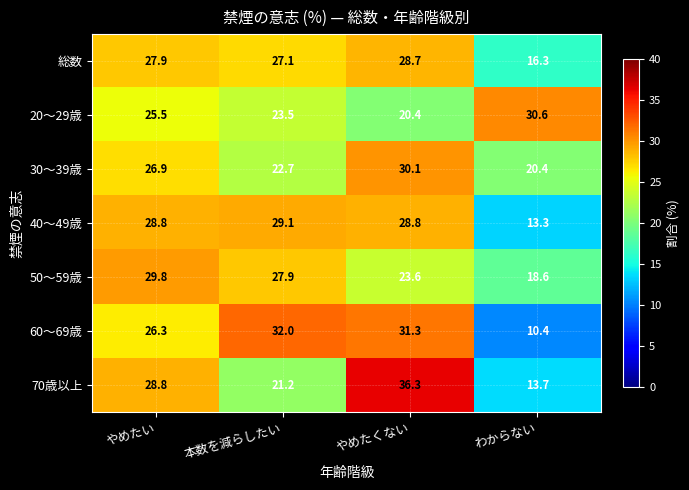

At which category is the sum across all series the highest?

やめたくない